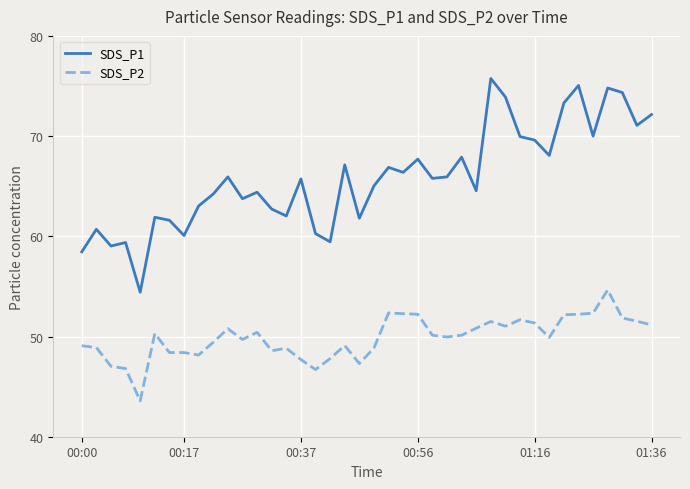

Which series has the largest total across all categories?

SDS_P1